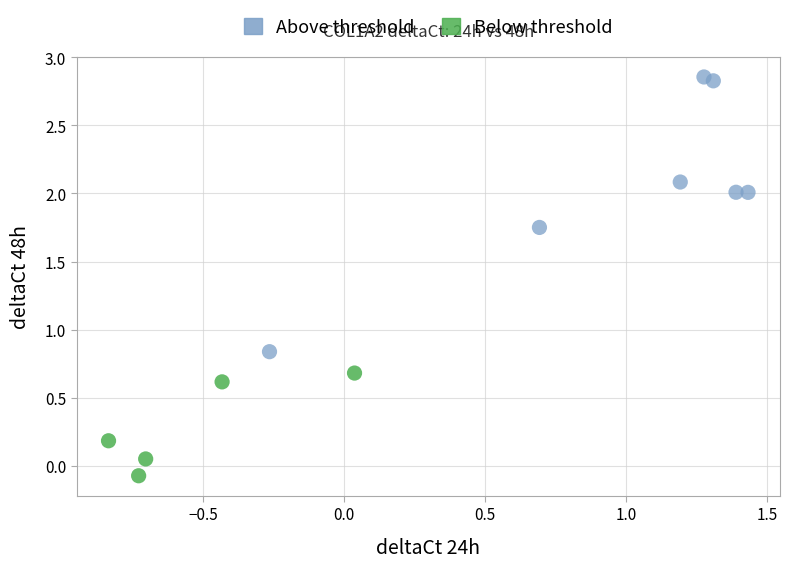

Which series contains the lowest Y value?

Below threshold